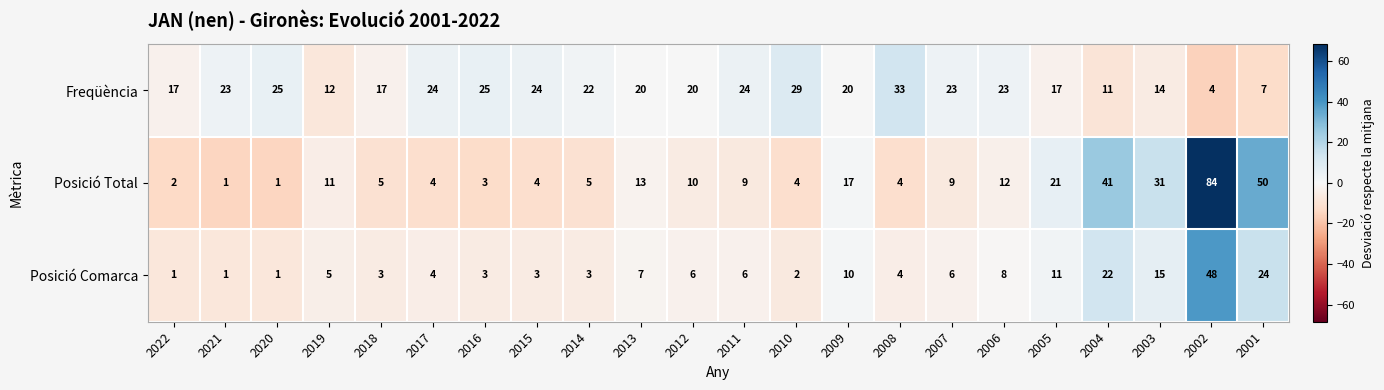

True or false: Posició Comarca has a value of 1 at 2015.

False